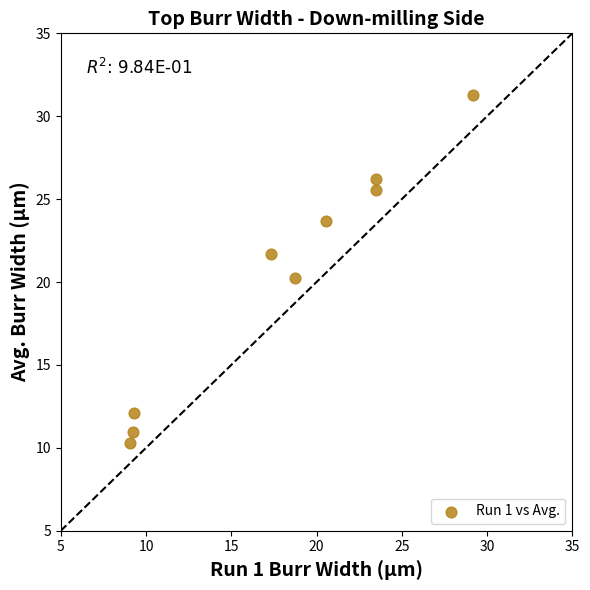

What is the range of X values (max minus min)?

20.1